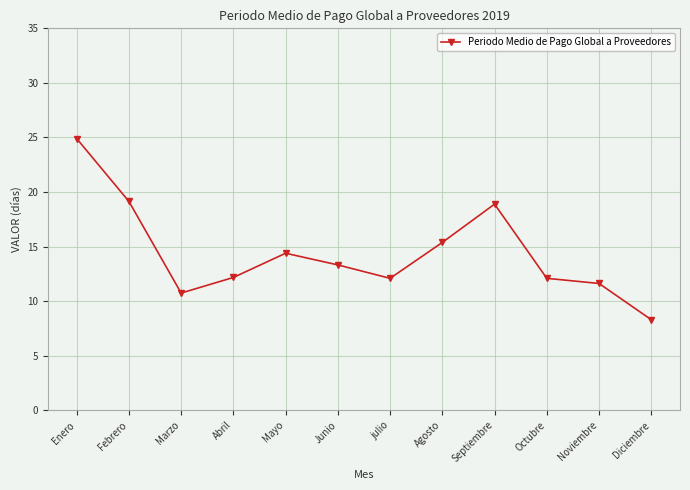

How many lines are shown in the chart?

1